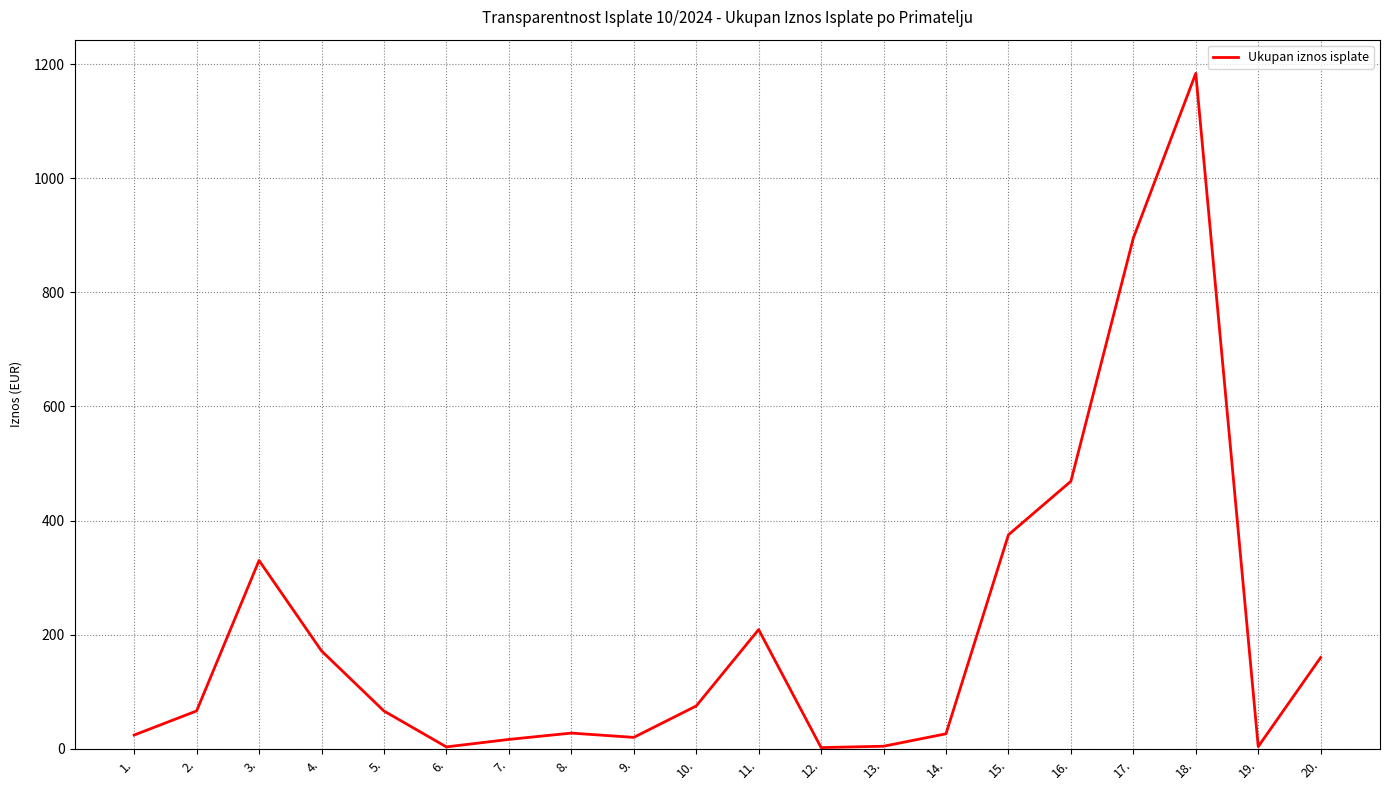

What is the maximum value shown in the chart?

1183.6